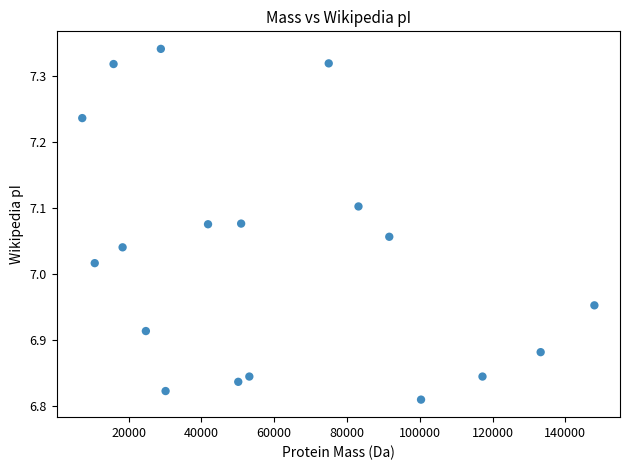

What is the range of X values (max minus min)?

140677.8